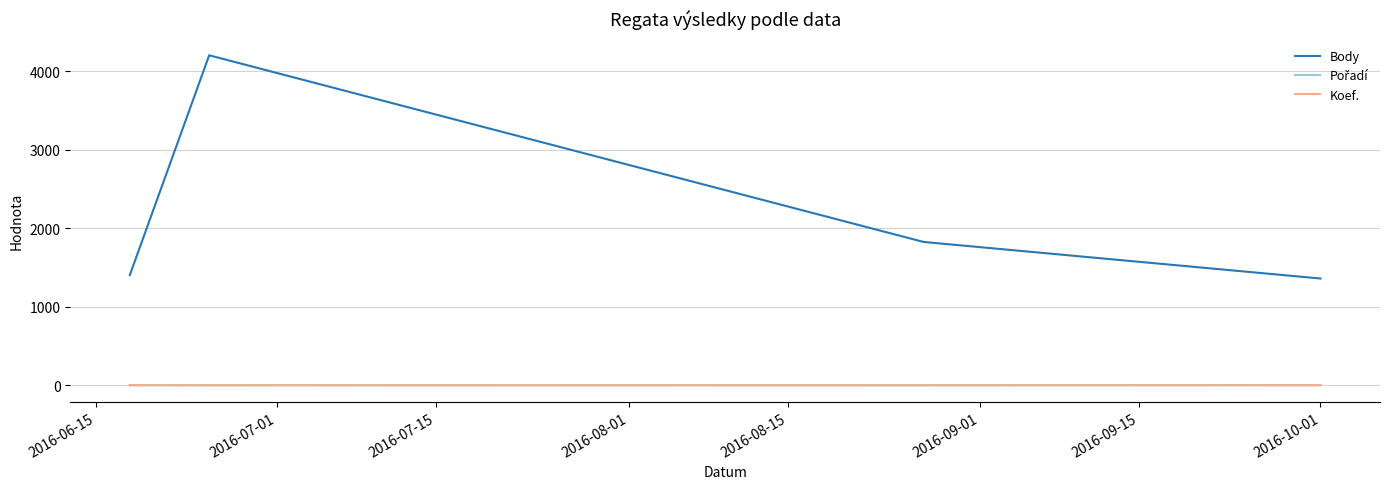

True or false: Body and Koef. intersect in this chart.

False